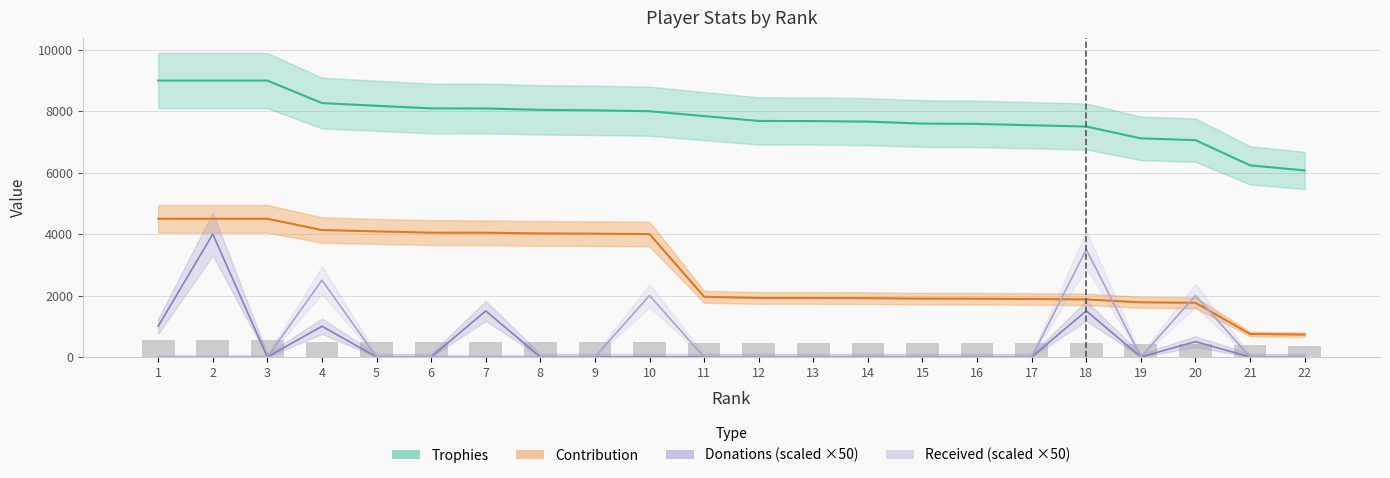

What is the difference between the Contribution values at 13 and 12?

1